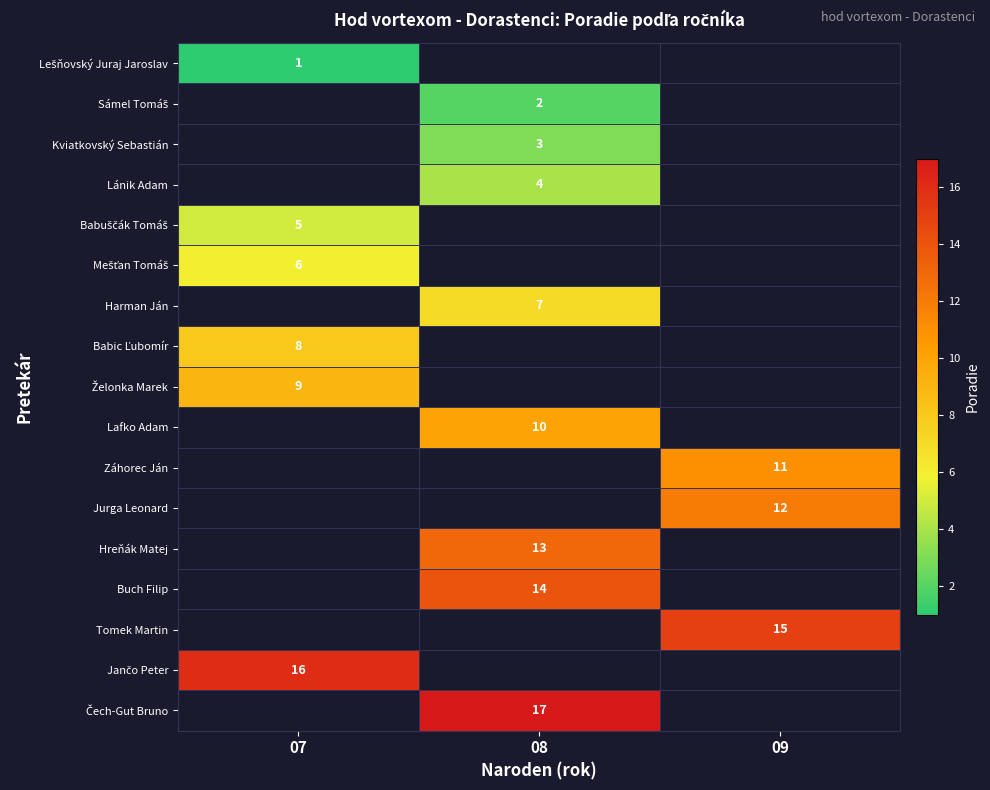

True or false: Jurga Leonard has a value of 12 at 09.

True